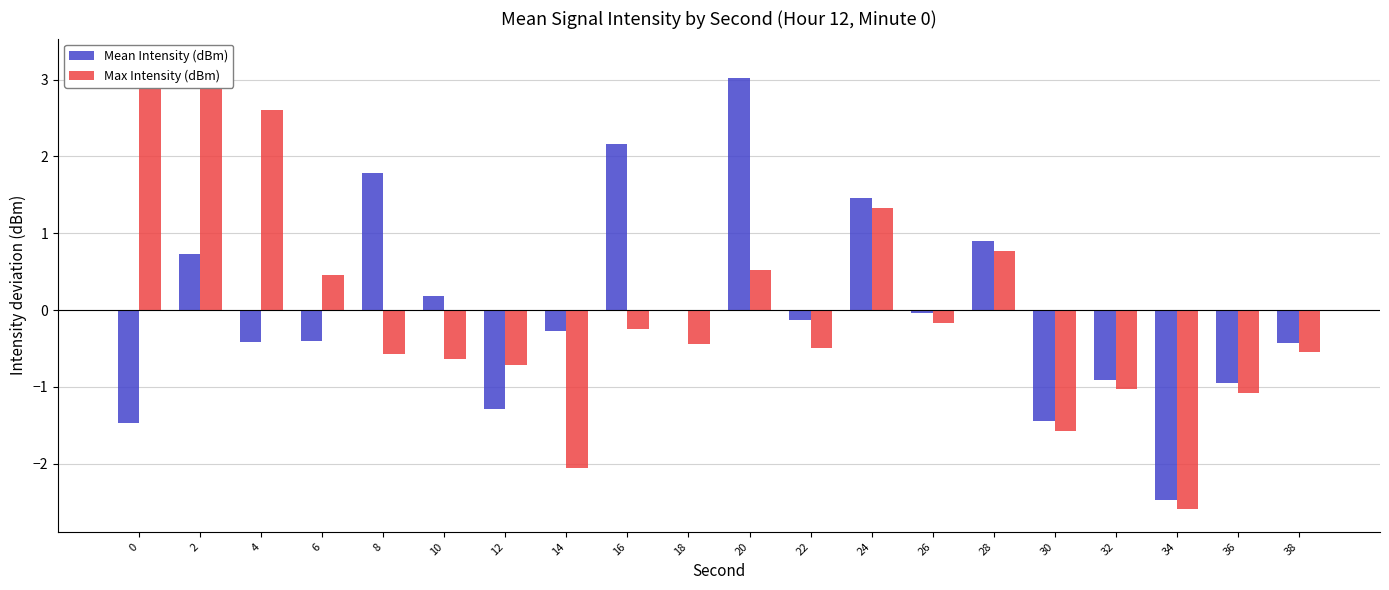

At 36, list the series in order from smallest to largest.

Max Intensity (dBm), Mean Intensity (dBm)